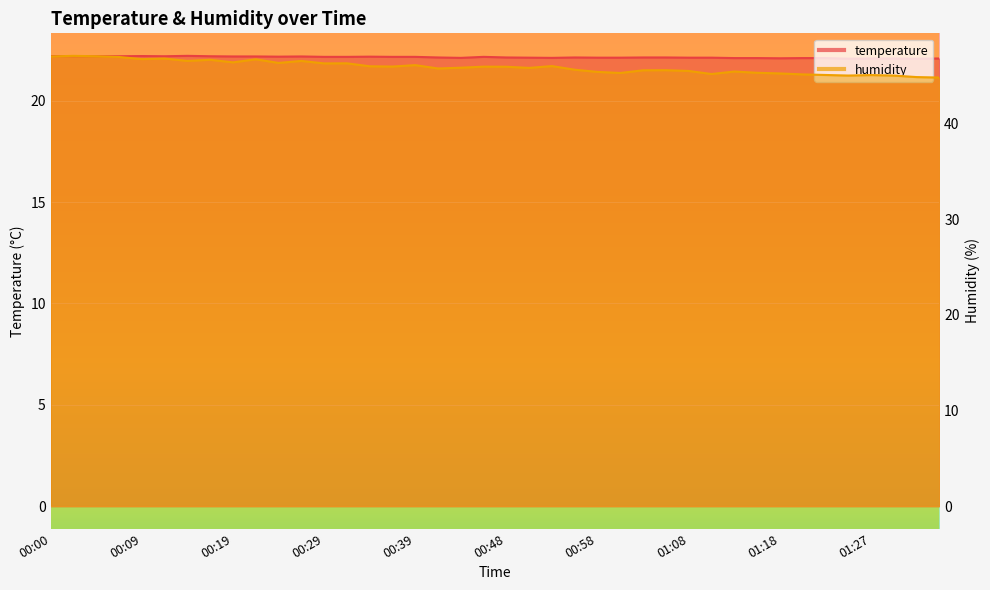

True or false: humidity and temperature intersect in this chart.

False